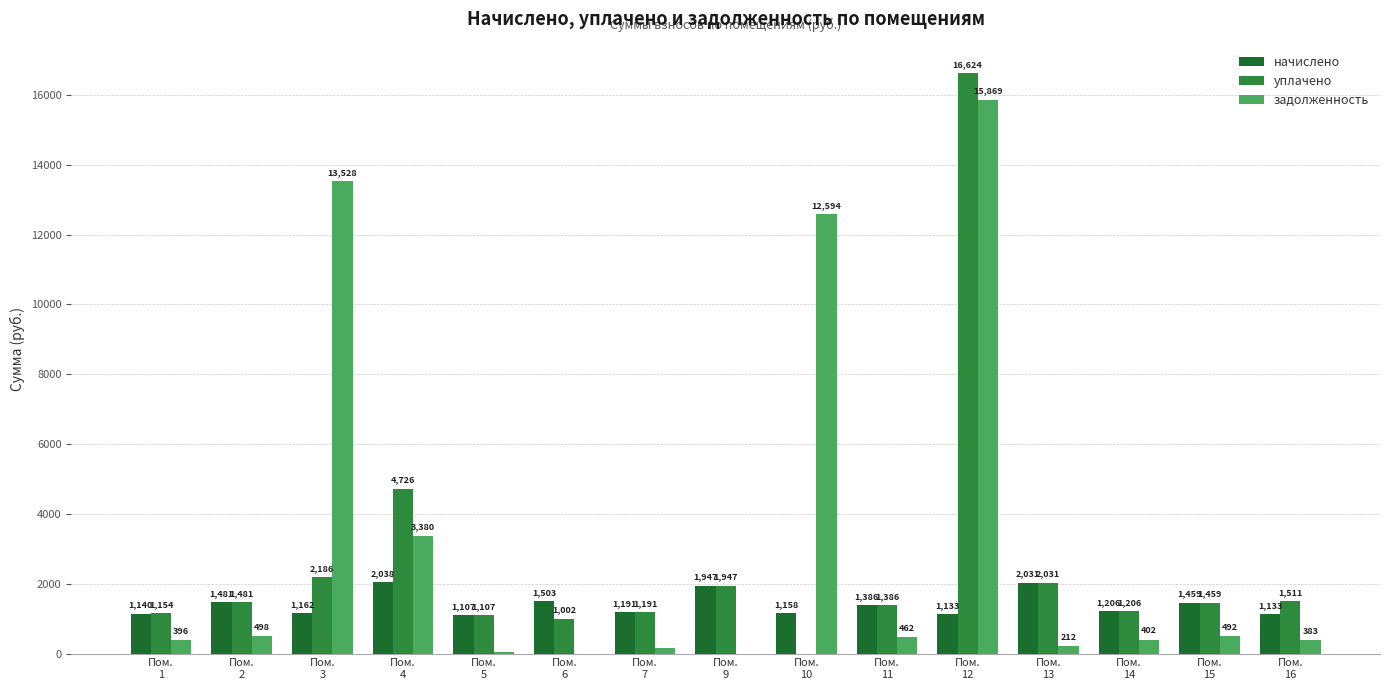

What is the greatest value displayed?

16624.2